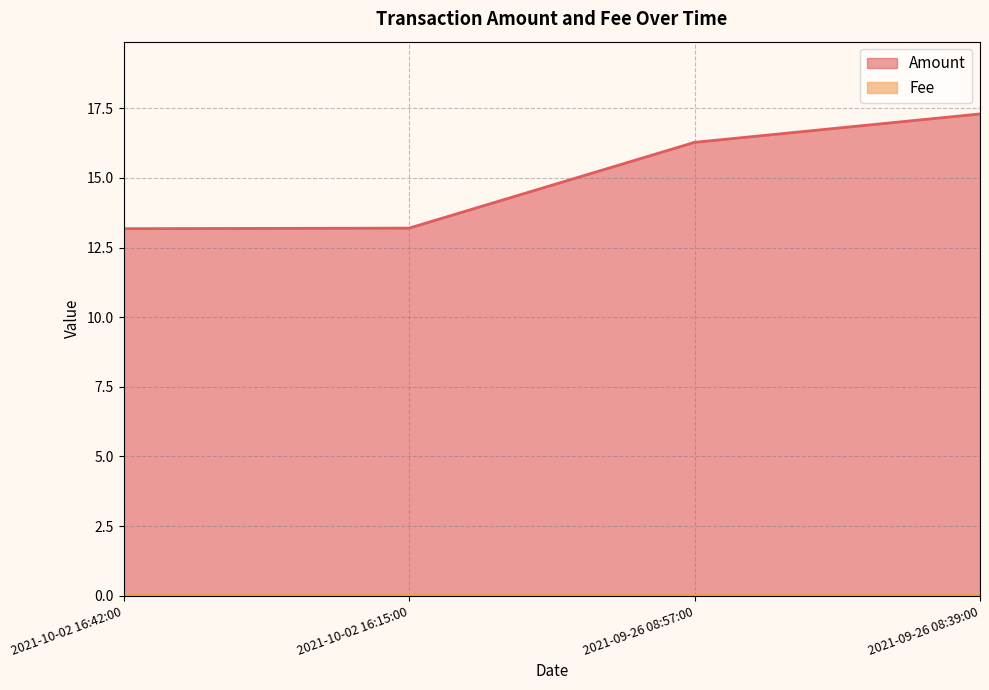

What is the approximate value of Amount at 2021-10-02 16:15:00?

13.2